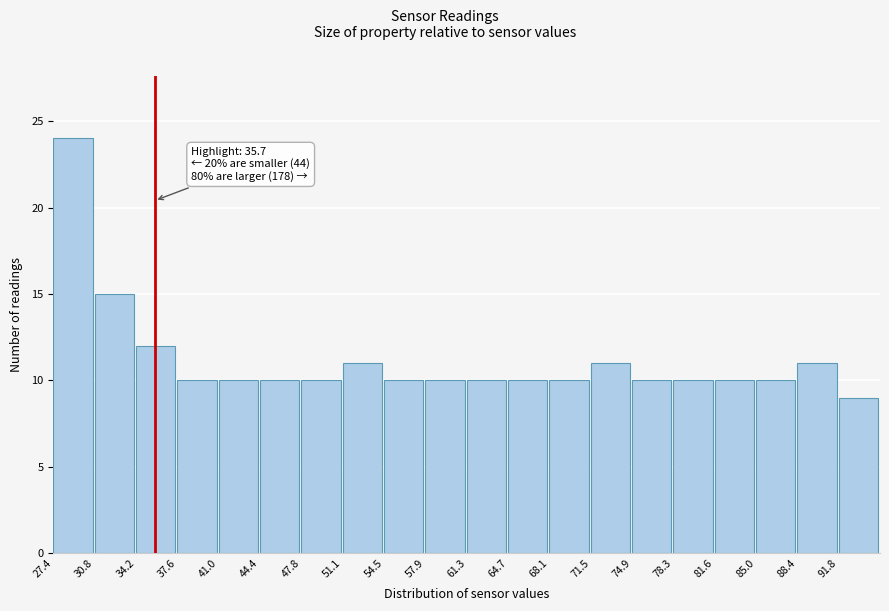

Which range on the x-axis has the tallest bar?

27.5 to 31.0